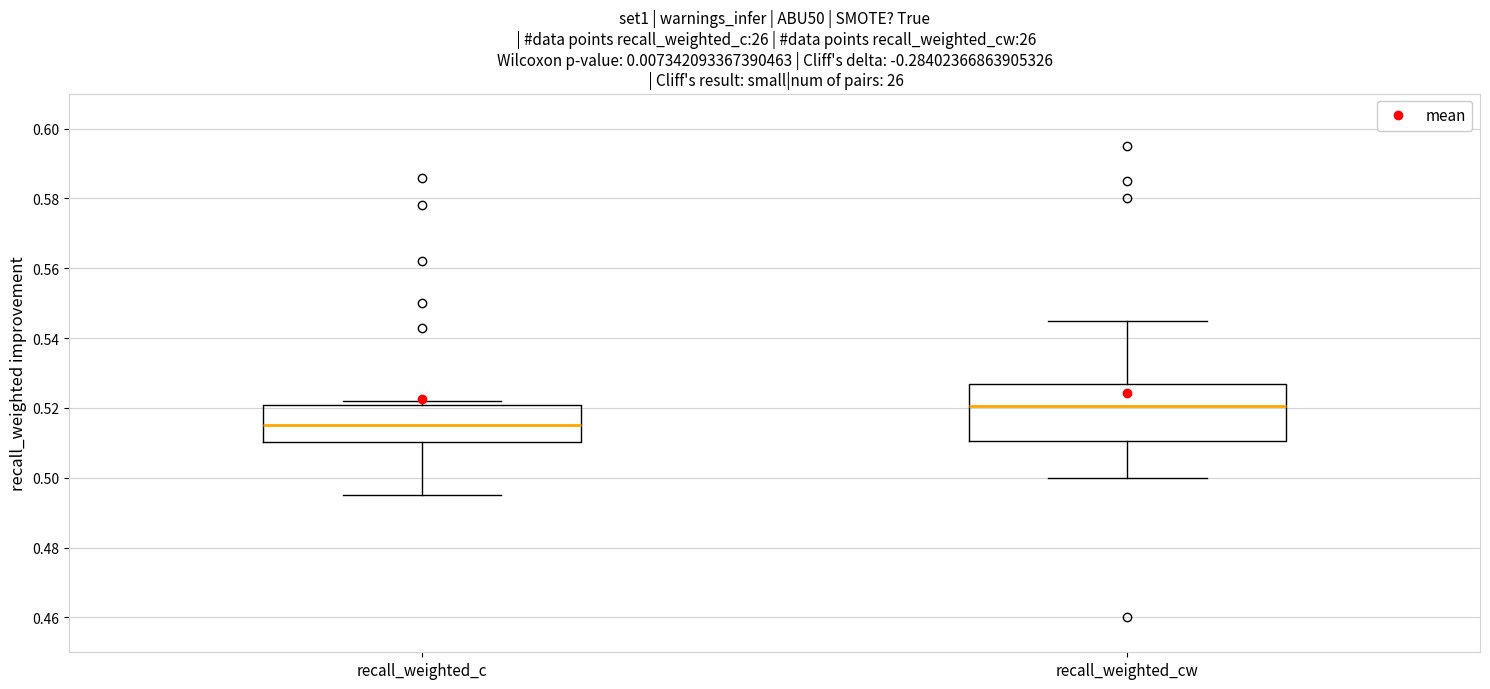

Which box's median line is the lowest?

recall_weighted_c